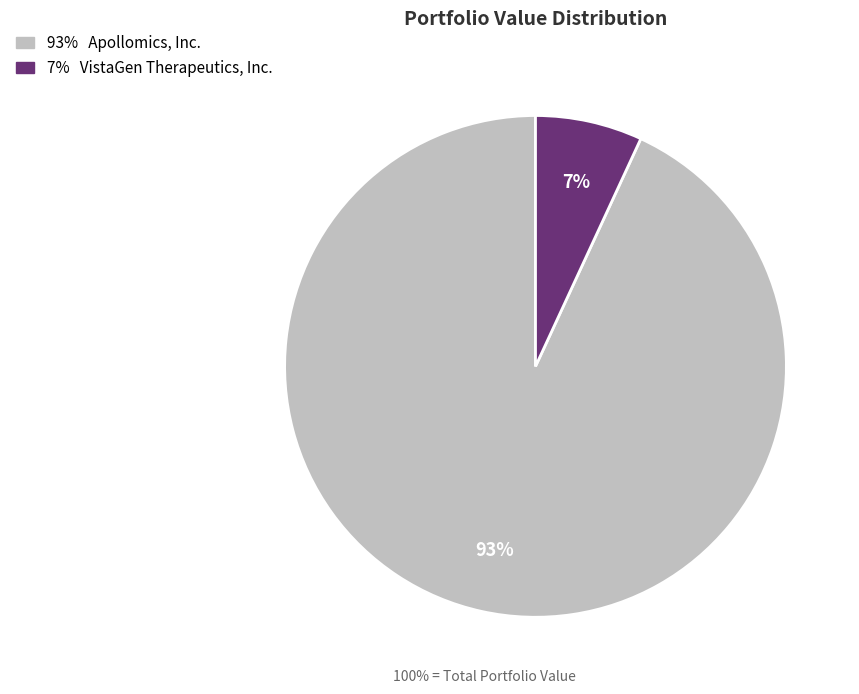

To the nearest percent, what is the average slice percentage?

50%